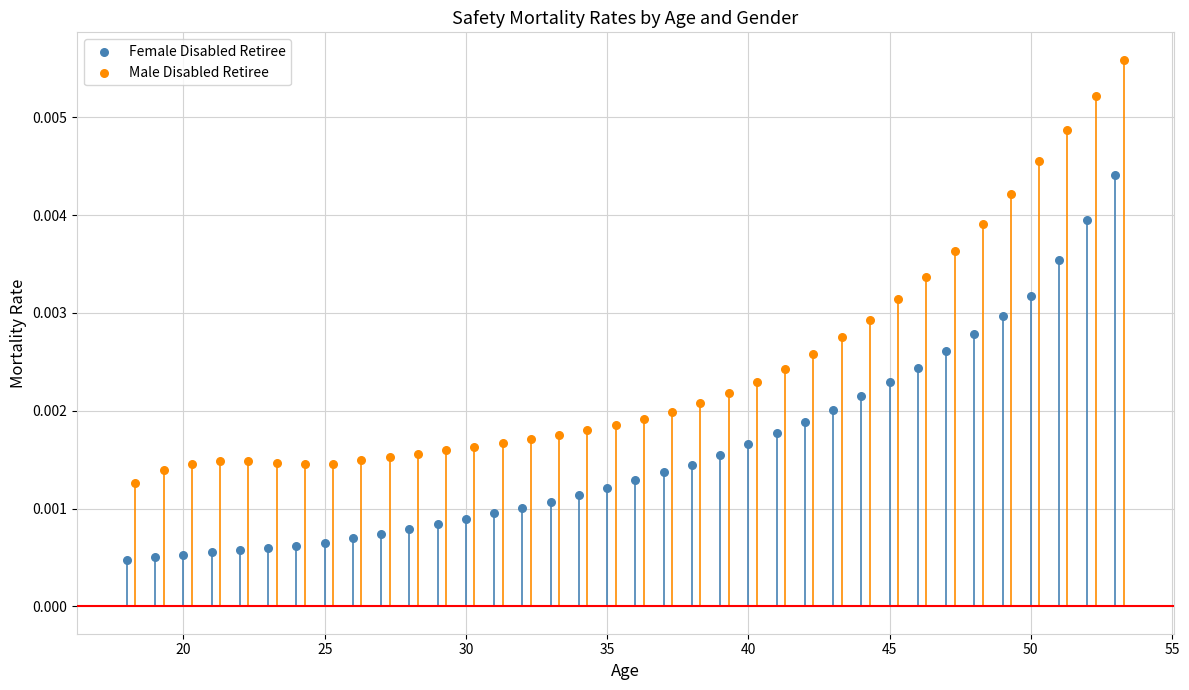

Which series reaches the maximum Y coordinate?

Male Disabled Retiree